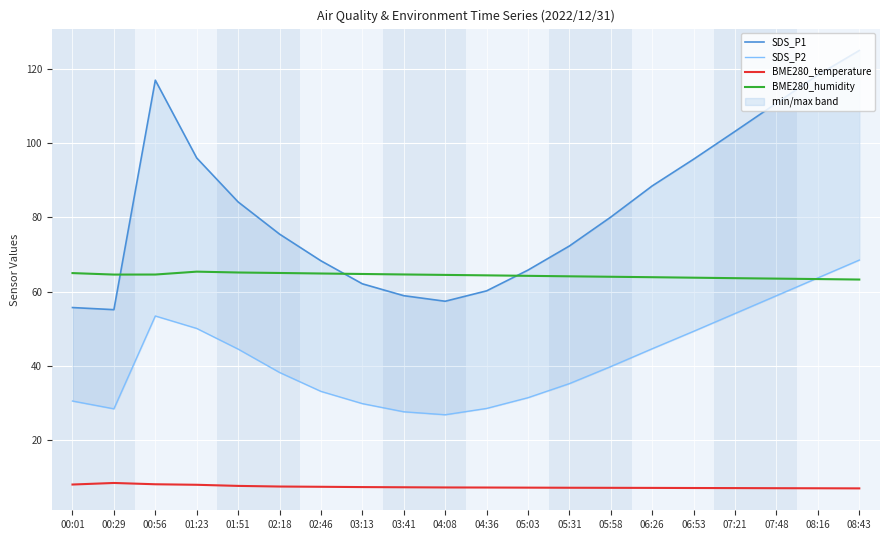

Which series has the widest spread of values?

SDS_P1